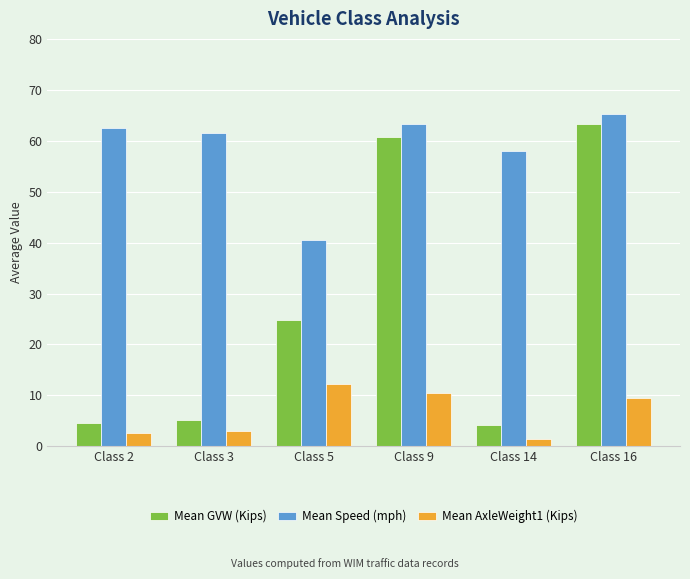

What is the total value across all series at Class 3?

69.6